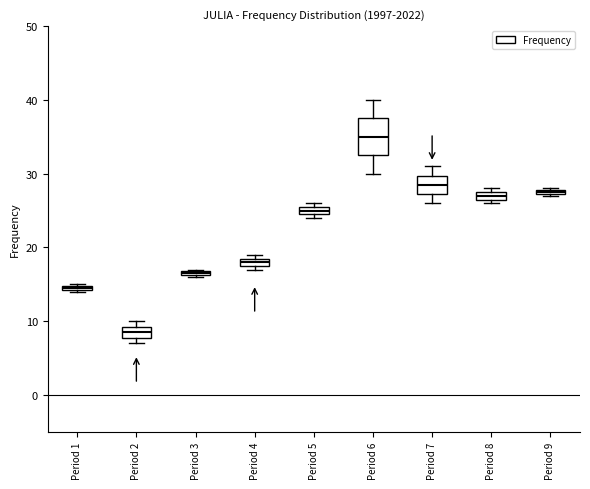

Where is the lower edge of the box for Period 8 on the y-axis? The values are not printed on the chart, so give them approximately, as read against the axis.

27